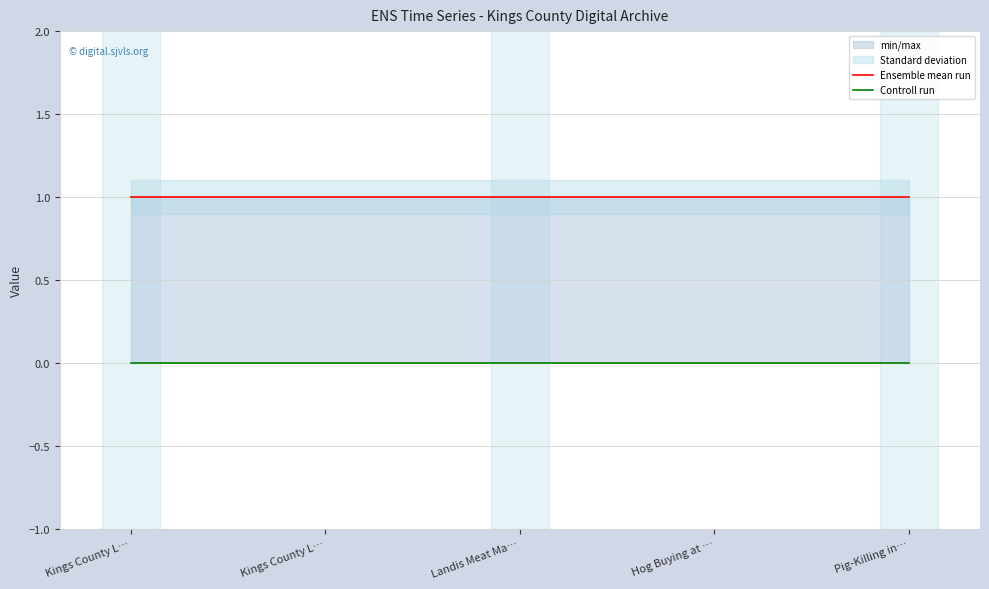

Which label corresponds to the largest value in the chart?

Kings County L…